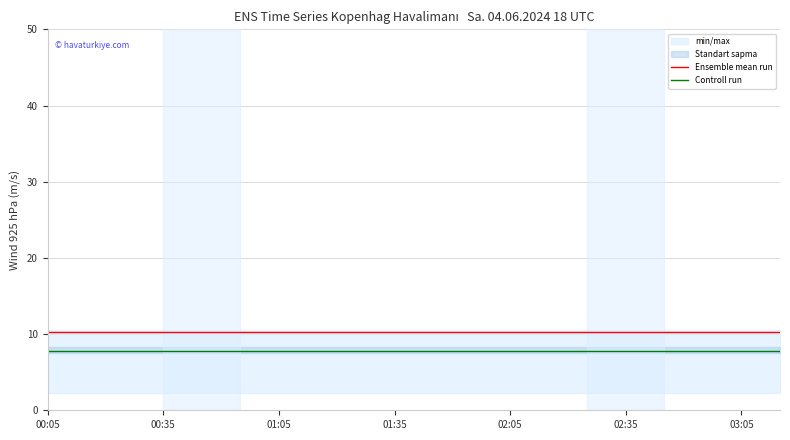

True or false: Controll run and Ensemble mean run cross at least once.

False